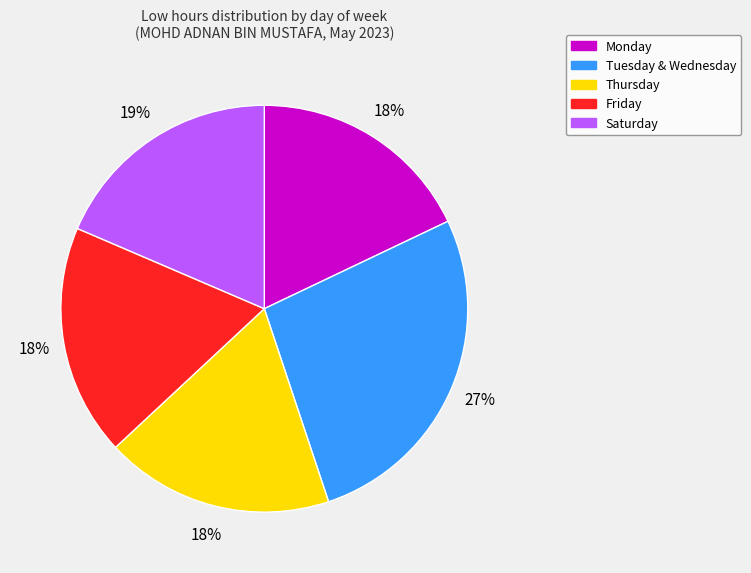

What percentage is the Friday slice, to the nearest percent?

18%